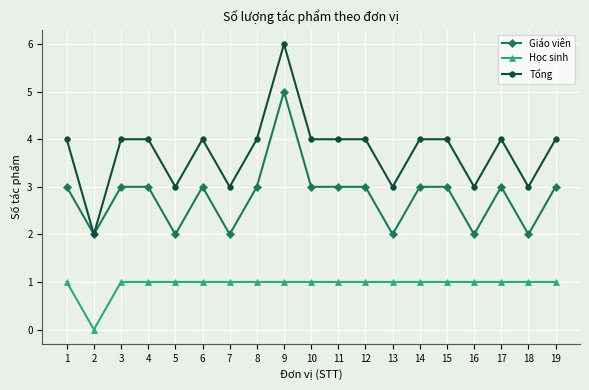

Reading right to left, list all the values displayed in this chart.

Giáo viên: 3	2	3	2	3	3	2	3	3	3	5	3	2	3	2	3	3	2	3
Học sinh: 1	1	1	1	1	1	1	1	1	1	1	1	1	1	1	1	1	0	1
Tổng: 4	3	4	3	4	4	3	4	4	4	6	4	3	4	3	4	4	2	4